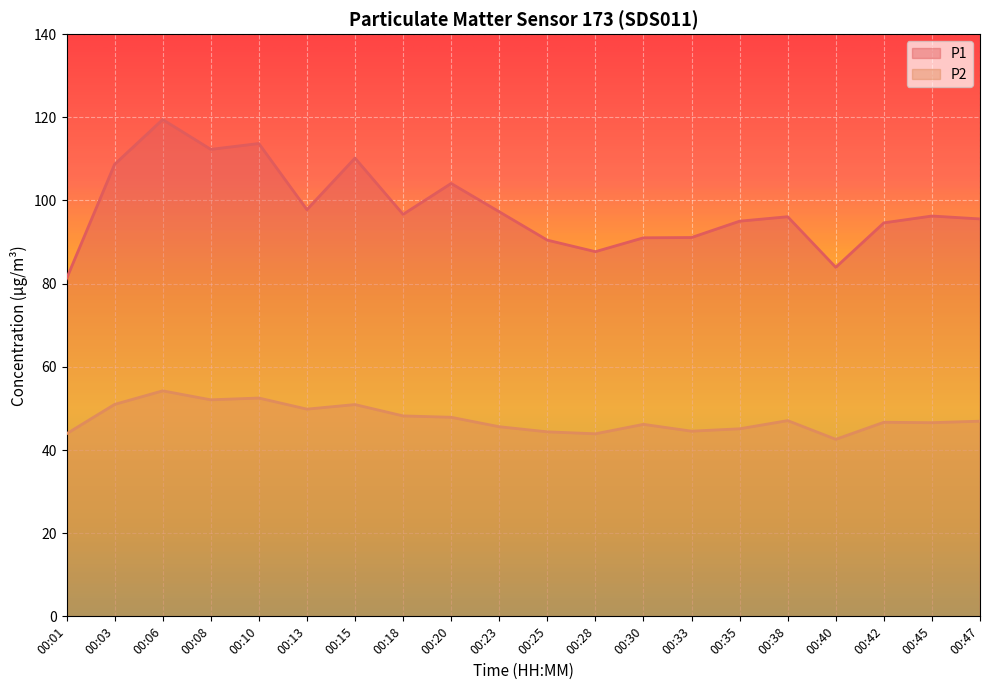

The P1 series shows 130.4 at 00:33. True or false?

False